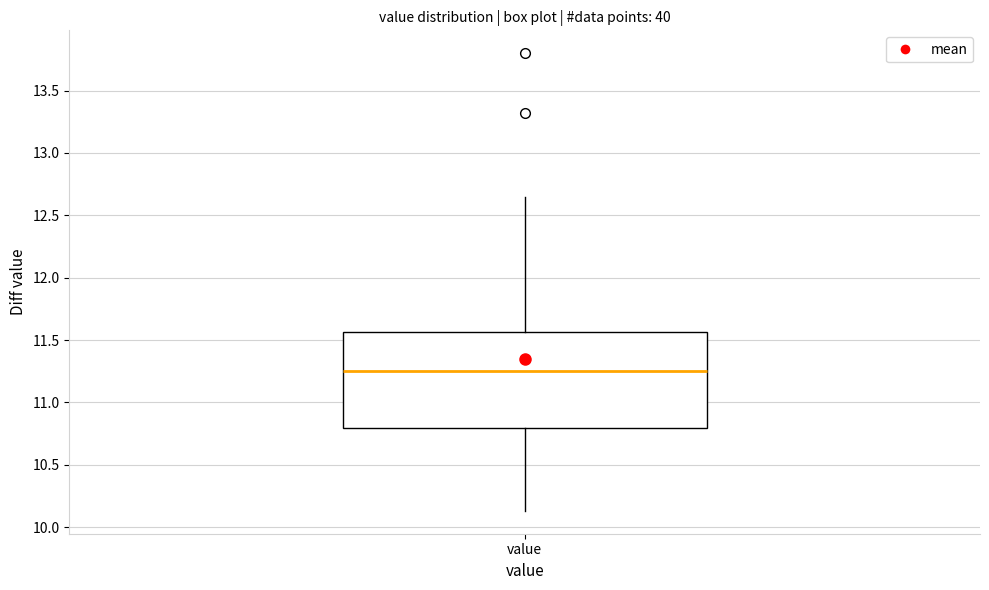

Read this box plot against the y-axis: the position of the median line, the range covered by the box, and the ends of both whiskers. The values are not printed on the chart, so give them approximately, as read against the axis.

median 11.25, box 10.80 to 11.55, whiskers 10.15 to 12.65